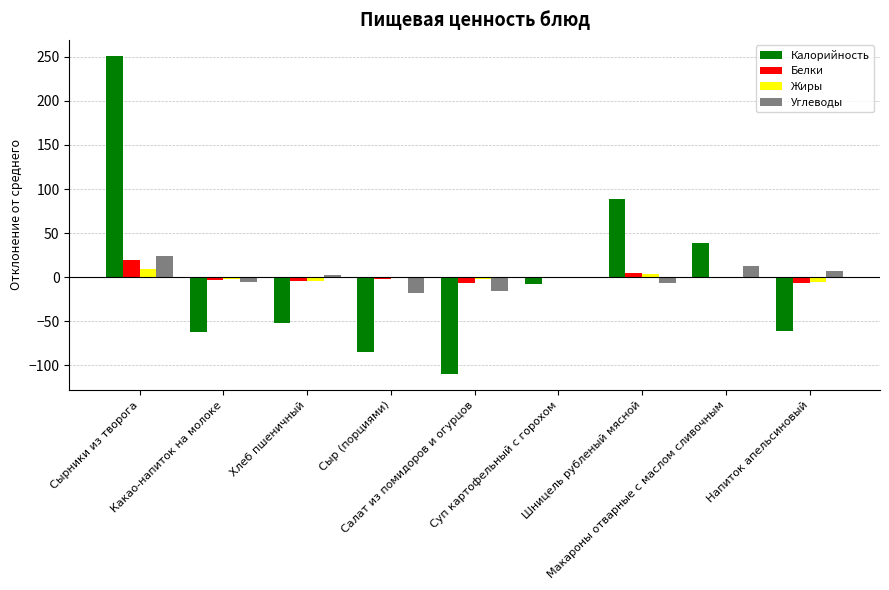

What are all the series names shown in the legend?

Калорийность, Белки, Жиры, Углеводы